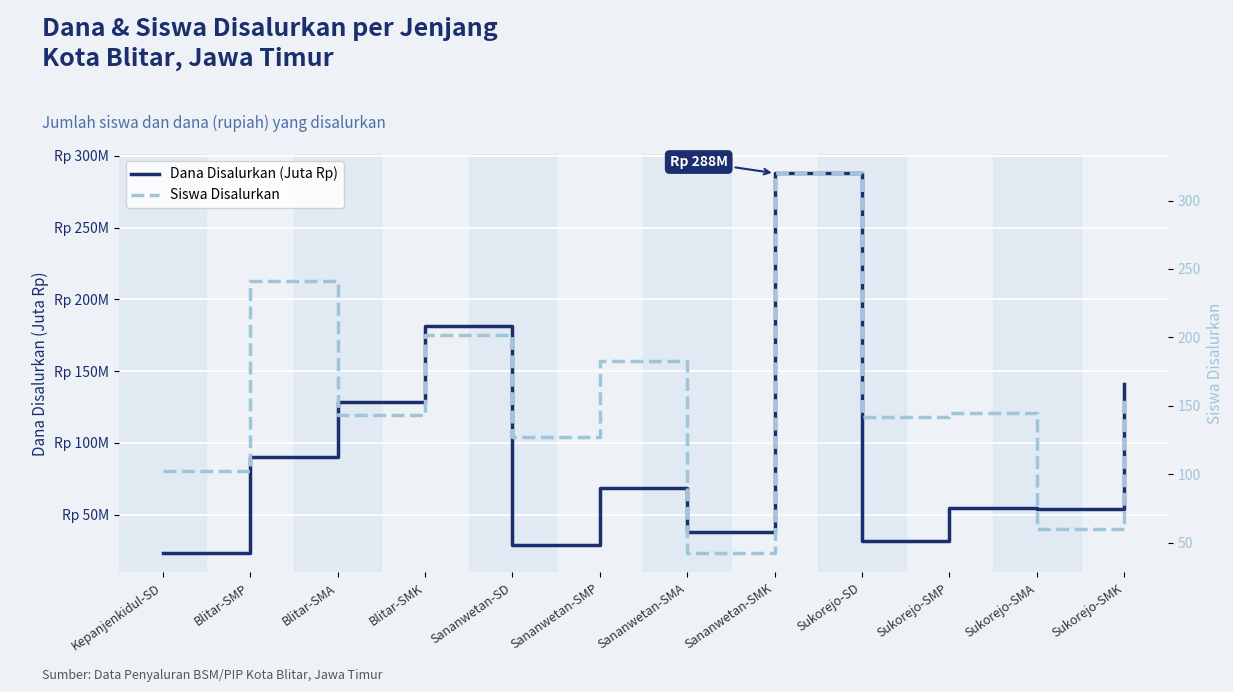

List the series in order of their overall mean, lowest first.

Dana Disalurkan (Juta Rp), Siswa Disalurkan